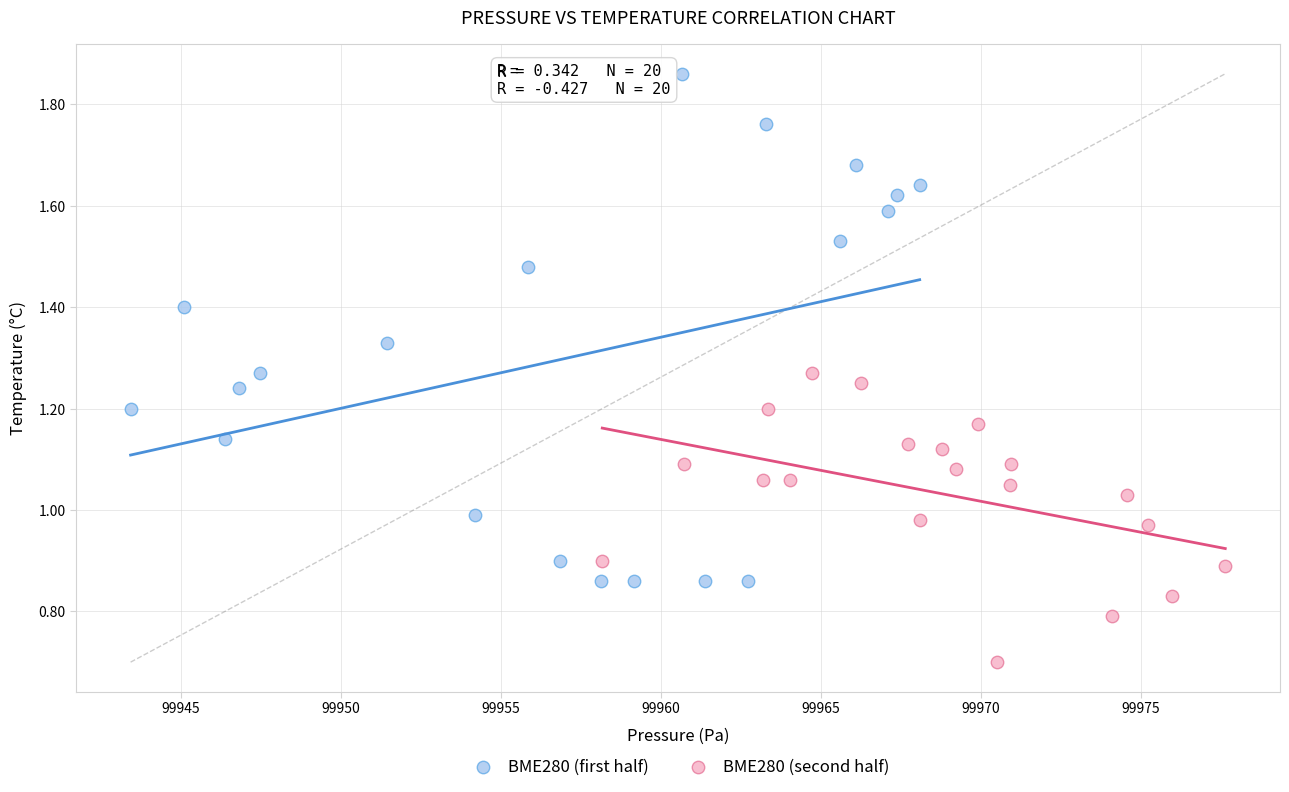

Which series reaches the minimum Y coordinate?

BME280 (second half)